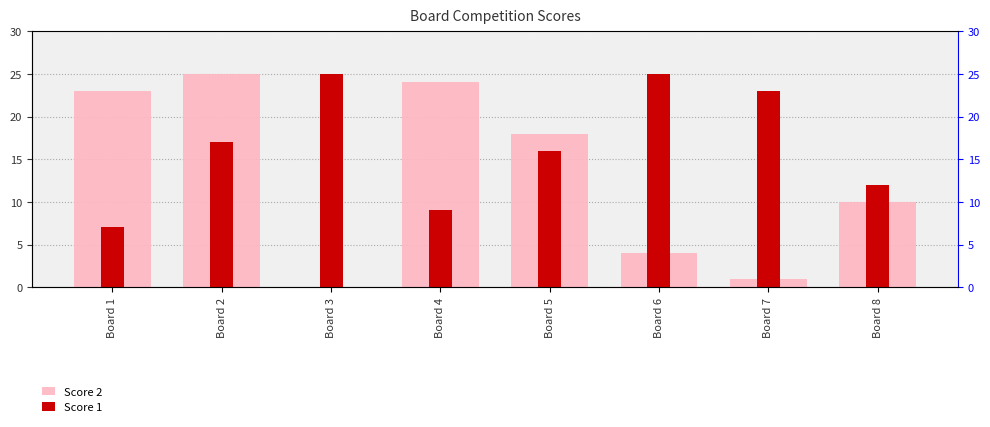

Where is Score 2 nearest to the value 12?

Board 8